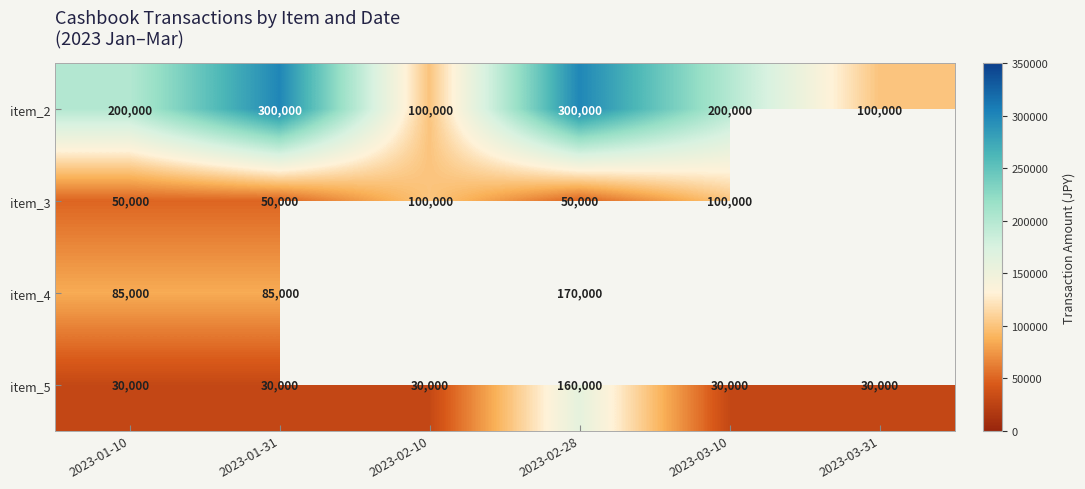

Rank the series at 2023-02-28 from highest to lowest value.

item_2, item_4, item_5, item_3